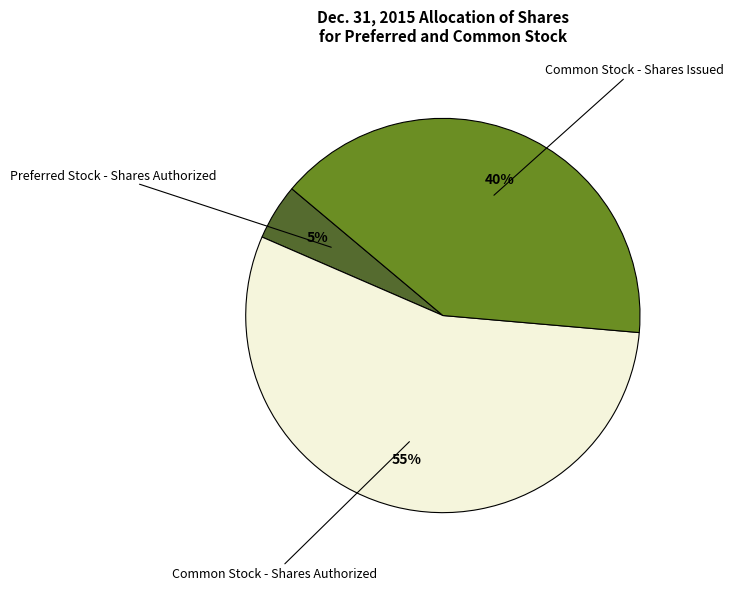

Is there any slice that represents more than half of the pie?

Yes